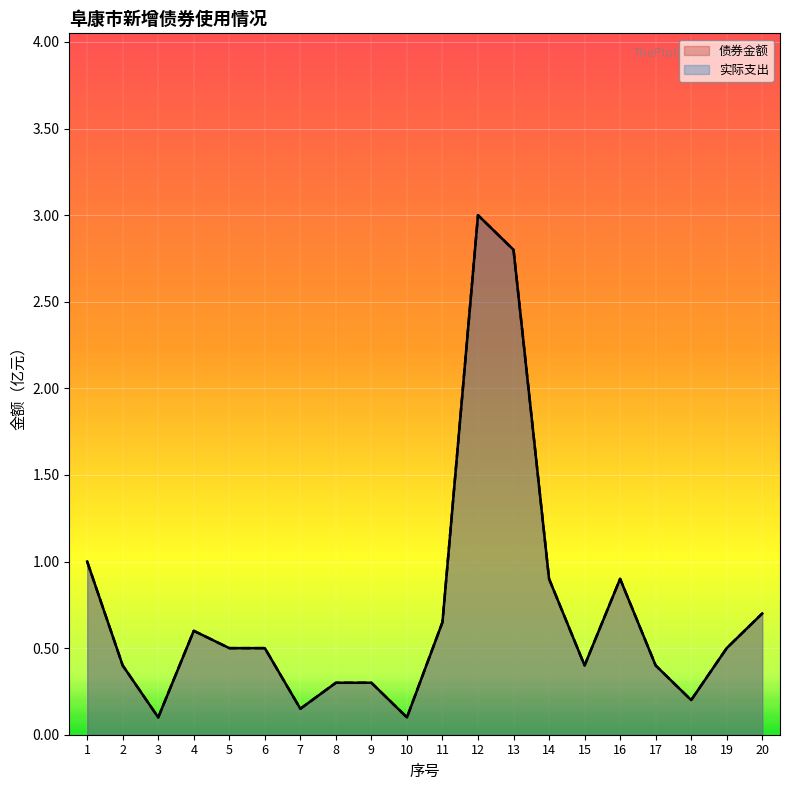

What is the sum of all 债券金额 values?

14.4